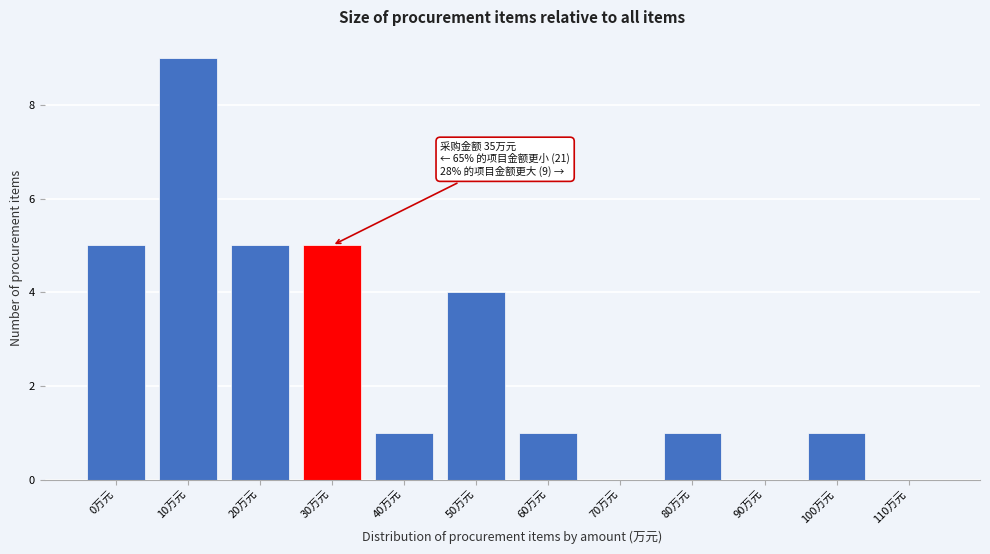

Reading left to right, extract all data points from this chart.

0万元=5	10万元=9	20万元=5	30万元=5	40万元=1	50万元=4	60万元=1	70万元=0	80万元=1	90万元=0	100万元=1	110万元=0